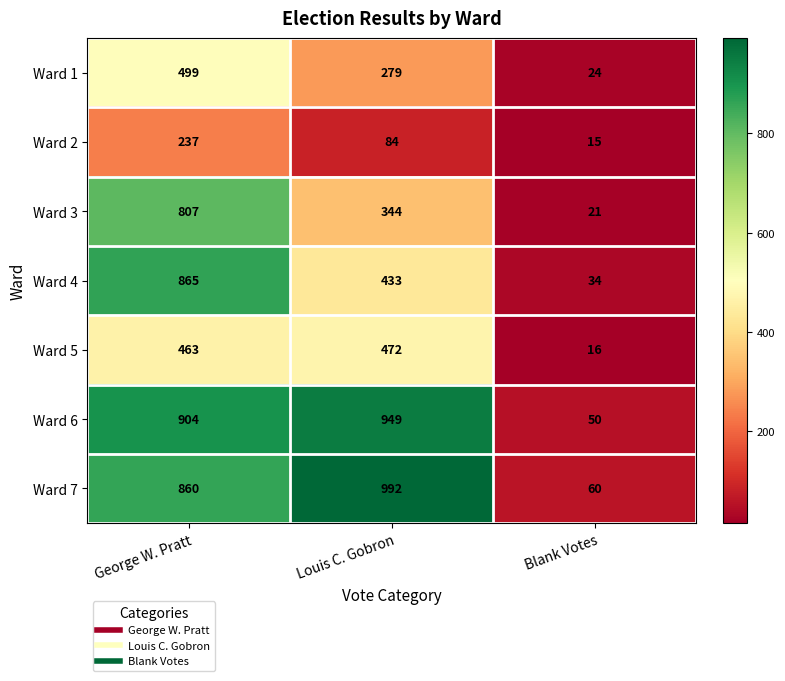

Which series has the widest spread of values?

Ward 7